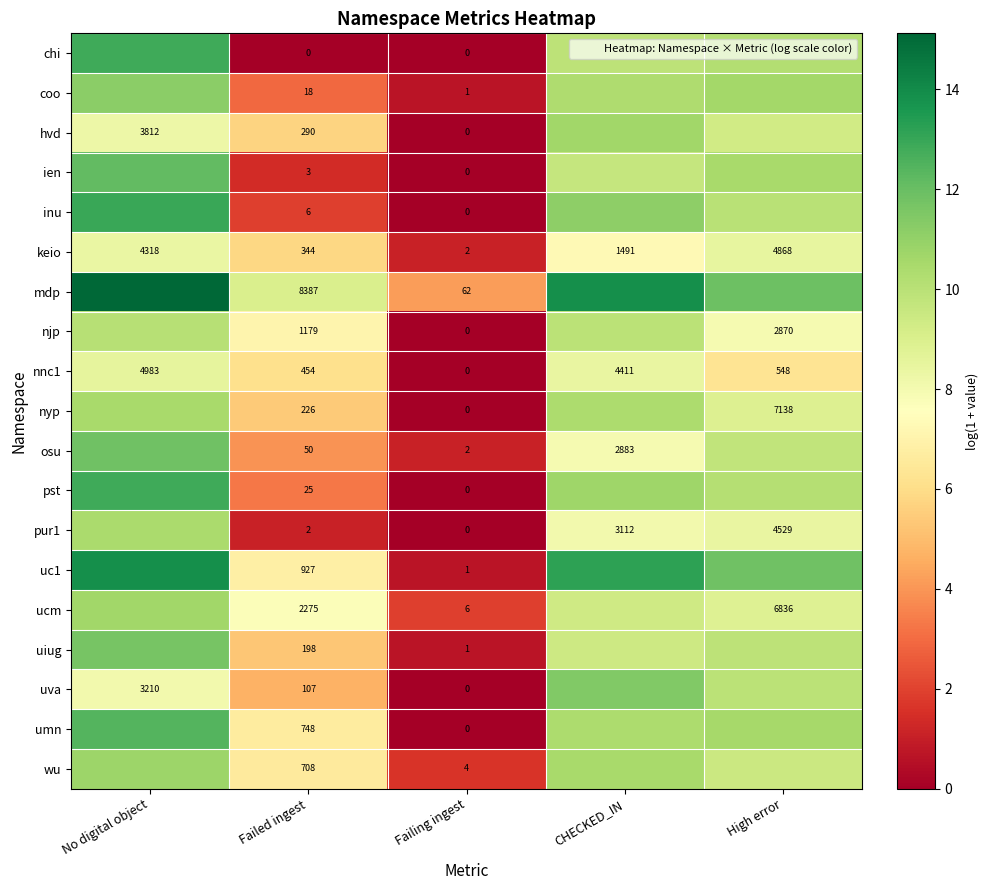

At which label is coo closest to 5?

Failed ingest